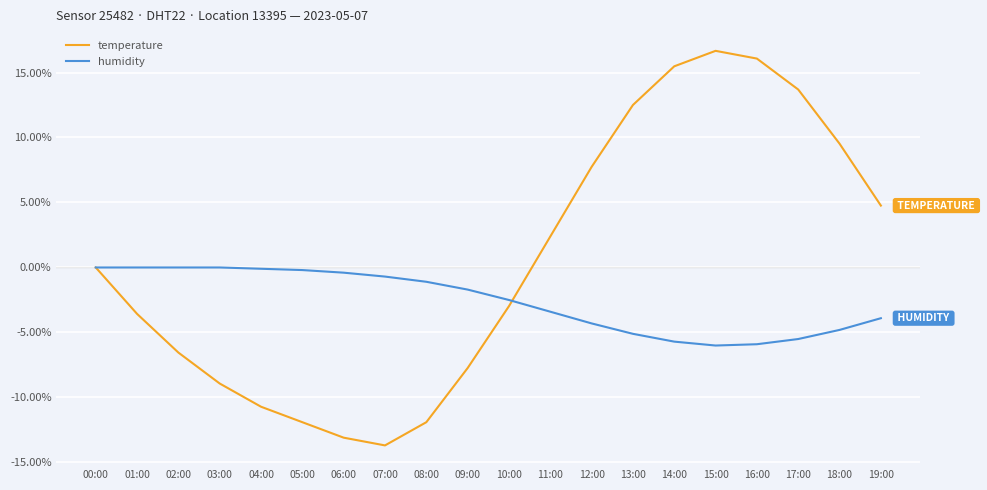

What is the difference between the highest and lowest values at 17:00?

19.2